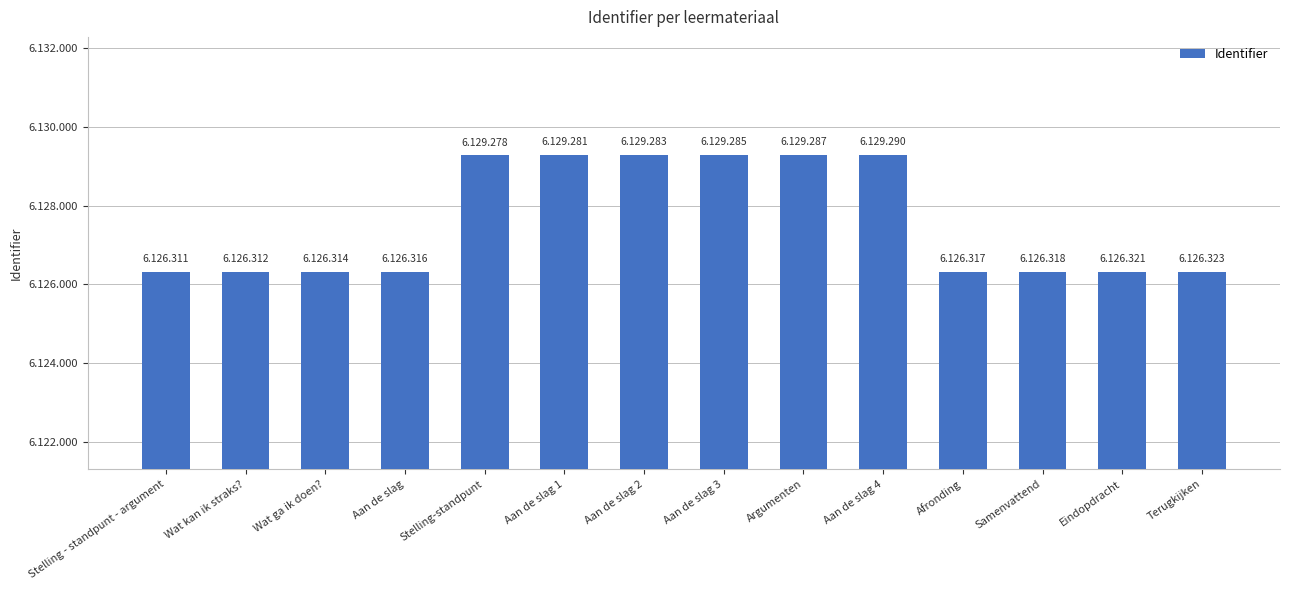

The value at Stelling-standpunt is 6129278. True or false?

True